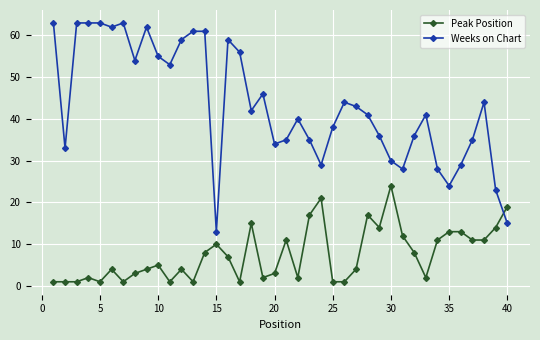

Which series has the widest spread of values?

Weeks on Chart